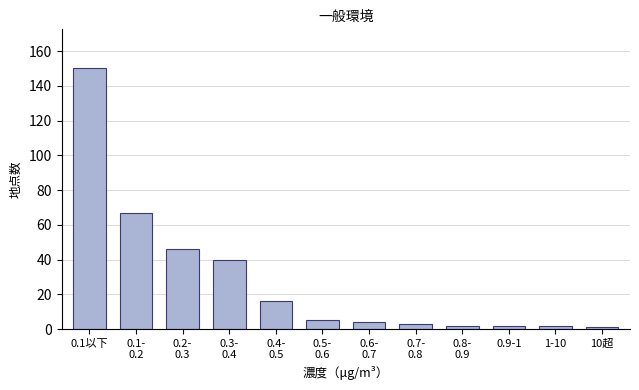

Reading left to right, extract all data points from this chart.

150	67	46	40	16	5	4	3	2	2	2	1